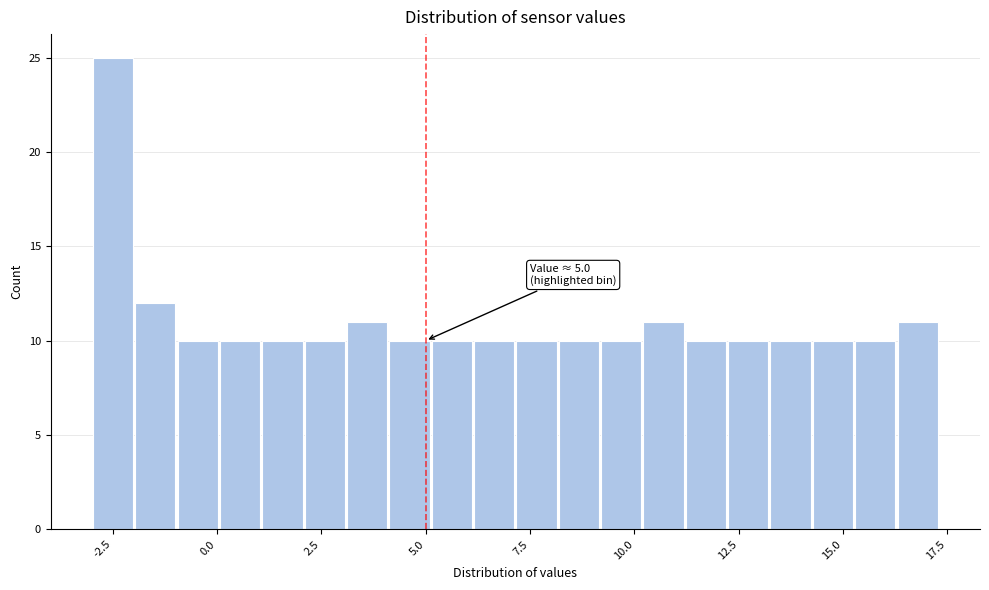

Around what value on the x-axis is the tallest bar? Give the approximate position of its centre, as read against the axis.

-2.5